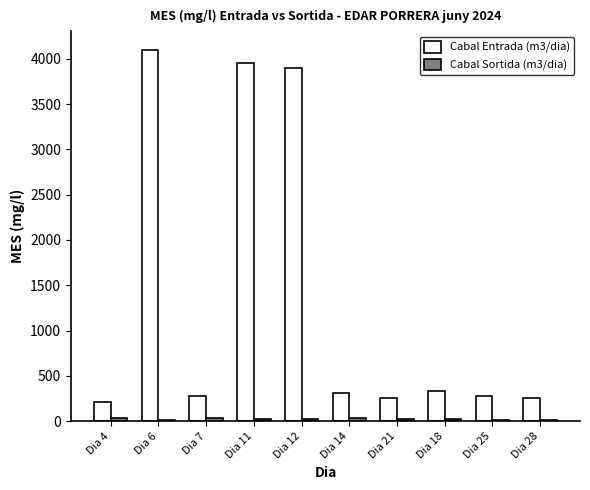

The value of Cabal Entrada (m3/dia) at Dia 18 is 108. True or false?

False